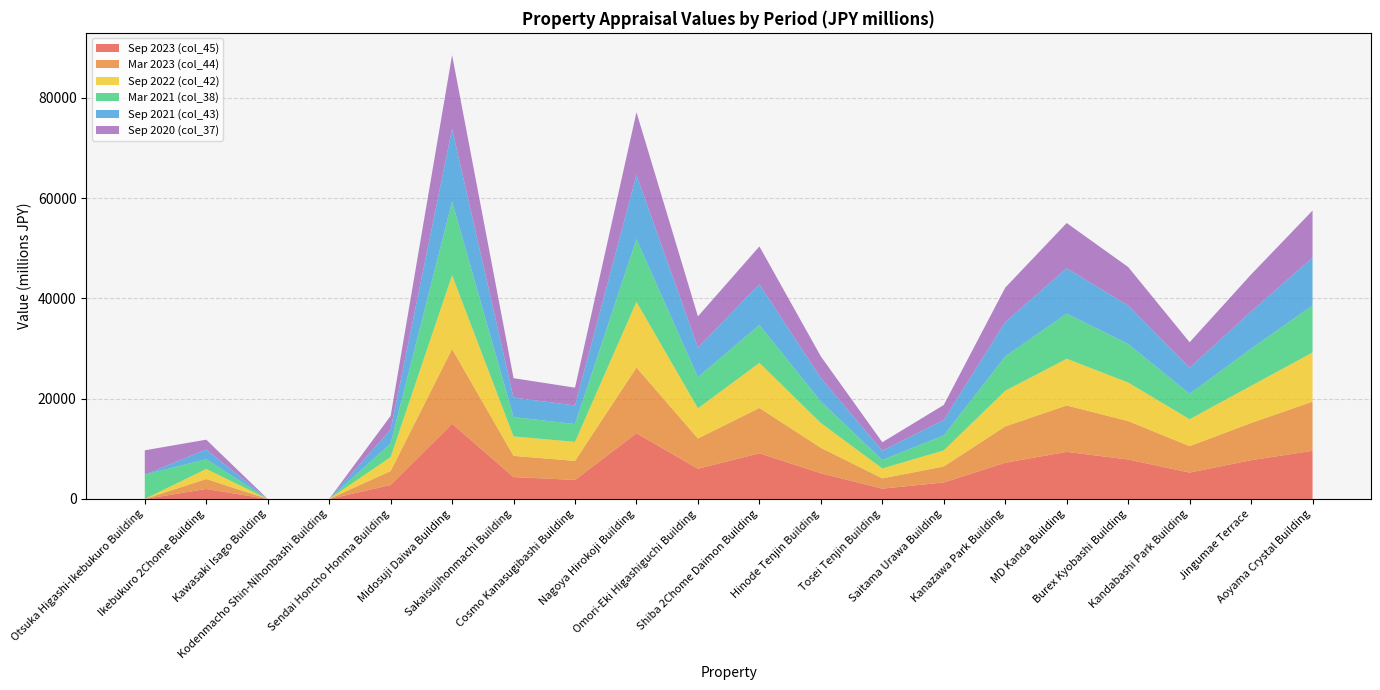

Reading left to right, what are all the values shown in this chart?

Sep 2023 (col_45): Otsuka Higashi-Ikebukuro Building=0	Ikebukuro 2Chome Building=1990	Kawasaki Isago Building=0	Kodenmacho Shin-Nihonbashi Building=0	Sendai Honcho Honma Building=2780	Midosuji Daiwa Building=15000	Sakaisujihonmachi Building=4360	Cosmo Kanasugibashi Building=3800	Nagoya Hirokoji Building=13100	Omori-Eki Higashiguchi Building=6030	Shiba 2Chome Daimon Building=9100	Hinode Tenjin Building=5130	Tosei Tenjin Building=2060	Saitama Urawa Building=3290	Kanazawa Park Building=7220	MD Kanda Building=9390	Burex Kyobashi Building=7870	Kandabashi Park Building=5260	Jingumae Terrace=7730	Aoyama Crystal Building=9600
Mar 2023 (col_44): Otsuka Higashi-Ikebukuro Building=0	Ikebukuro 2Chome Building=1990	Kawasaki Isago Building=0	Kodenmacho Shin-Nihonbashi Building=0	Sendai Honcho Honma Building=2780	Midosuji Daiwa Building=14900	Sakaisujihonmachi Building=4230	Cosmo Kanasugibashi Building=3790	Nagoya Hirokoji Building=13100	Omori-Eki Higashiguchi Building=6020	Shiba 2Chome Daimon Building=9040	Hinode Tenjin Building=5070	Tosei Tenjin Building=2040	Saitama Urawa Building=3190	Kanazawa Park Building=7240	MD Kanda Building=9250	Burex Kyobashi Building=7660	Kandabashi Park Building=5270	Jingumae Terrace=7410	Aoyama Crystal Building=9800
Sep 2022 (col_42): Otsuka Higashi-Ikebukuro Building=0	Ikebukuro 2Chome Building=2000	Kawasaki Isago Building=0	Kodenmacho Shin-Nihonbashi Building=0	Sendai Honcho Honma Building=2780	Midosuji Daiwa Building=14700	Sakaisujihonmachi Building=3880	Cosmo Kanasugibashi Building=3790	Nagoya Hirokoji Building=13100	Omori-Eki Higashiguchi Building=6020	Shiba 2Chome Daimon Building=8990	Hinode Tenjin Building=4940	Tosei Tenjin Building=1980	Saitama Urawa Building=3190	Kanazawa Park Building=7110	MD Kanda Building=9310	Burex Kyobashi Building=7680	Kandabashi Park Building=5360	Jingumae Terrace=7410	Aoyama Crystal Building=9800
Mar 2021 (col_38): Otsuka Higashi-Ikebukuro Building=4850	Ikebukuro 2Chome Building=1950	Kawasaki Isago Building=0	Kodenmacho Shin-Nihonbashi Building=0	Sendai Honcho Honma Building=2720	Midosuji Daiwa Building=14700	Sakaisujihonmachi Building=3860	Cosmo Kanasugibashi Building=3550	Nagoya Hirokoji Building=12500	Omori-Eki Higashiguchi Building=6210	Shiba 2Chome Daimon Building=7560	Hinode Tenjin Building=4310	Tosei Tenjin Building=1690	Saitama Urawa Building=3000	Kanazawa Park Building=6840	MD Kanda Building=9010	Burex Kyobashi Building=7680	Kandabashi Park Building=5070	Jingumae Terrace=7400	Aoyama Crystal Building=9380
Sep 2021 (col_43): Otsuka Higashi-Ikebukuro Building=0	Ikebukuro 2Chome Building=1940	Kawasaki Isago Building=0	Kodenmacho Shin-Nihonbashi Building=0	Sendai Honcho Honma Building=2780	Midosuji Daiwa Building=14500	Sakaisujihonmachi Building=3890	Cosmo Kanasugibashi Building=3710	Nagoya Hirokoji Building=12800	Omori-Eki Higashiguchi Building=5910	Shiba 2Chome Daimon Building=8100	Hinode Tenjin Building=4660	Tosei Tenjin Building=1850	Saitama Urawa Building=3070	Kanazawa Park Building=6860	MD Kanda Building=9040	Burex Kyobashi Building=7670	Kandabashi Park Building=5200	Jingumae Terrace=7400	Aoyama Crystal Building=9530
Sep 2020 (col_37): Otsuka Higashi-Ikebukuro Building=4850	Ikebukuro 2Chome Building=1950	Kawasaki Isago Building=0	Kodenmacho Shin-Nihonbashi Building=0	Sendai Honcho Honma Building=2720	Midosuji Daiwa Building=14700	Sakaisujihonmachi Building=3860	Cosmo Kanasugibashi Building=3550	Nagoya Hirokoji Building=12500	Omori-Eki Higashiguchi Building=6210	Shiba 2Chome Daimon Building=7560	Hinode Tenjin Building=4310	Tosei Tenjin Building=1690	Saitama Urawa Building=3000	Kanazawa Park Building=6860	MD Kanda Building=9010	Burex Kyobashi Building=7680	Kandabashi Park Building=5080	Jingumae Terrace=7400	Aoyama Crystal Building=9390